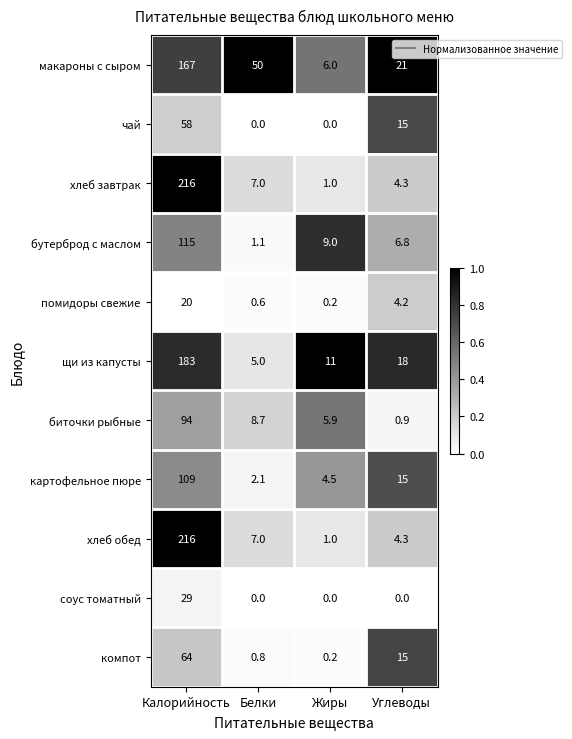

What is the sum of all помидоры свежие values?

25.0